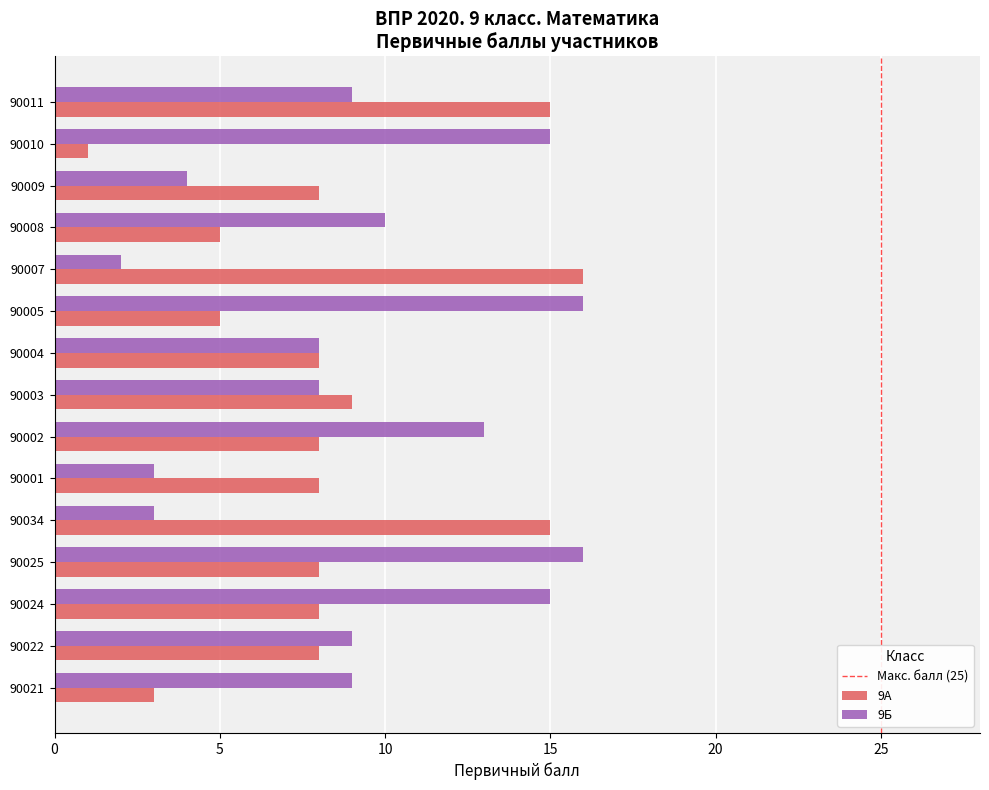

Rank the series at 90010 from lowest to highest value.

9А, 9Б